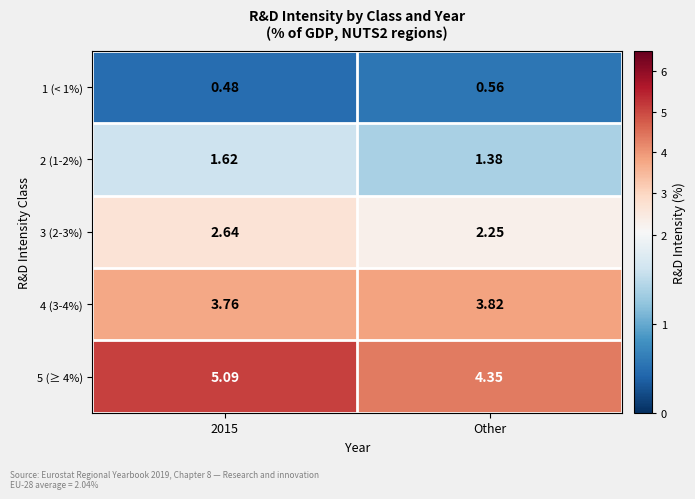

Is the value of 2 (1-2%) at 2015 greater than the value of 4 (3-4%) at 2015?

No